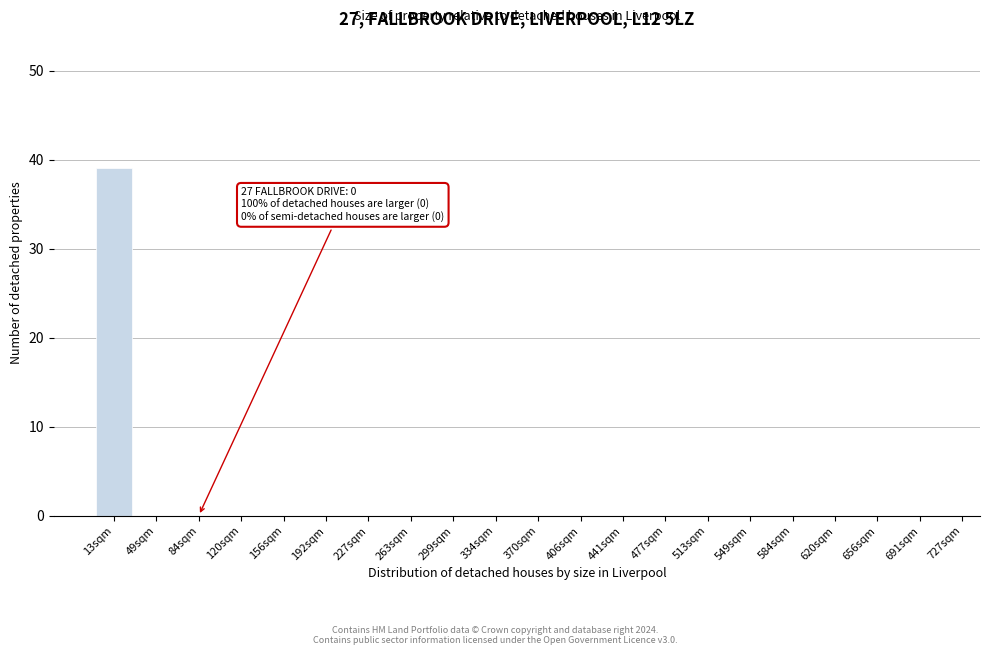

Reading left to right, what are all the values shown in this chart?

13sqm=39	49sqm=0	84sqm=0	120sqm=0	156sqm=0	192sqm=0	227sqm=0	263sqm=0	299sqm=0	334sqm=0	370sqm=0	406sqm=0	441sqm=0	477sqm=0	513sqm=0	549sqm=0	584sqm=0	620sqm=0	656sqm=0	691sqm=0